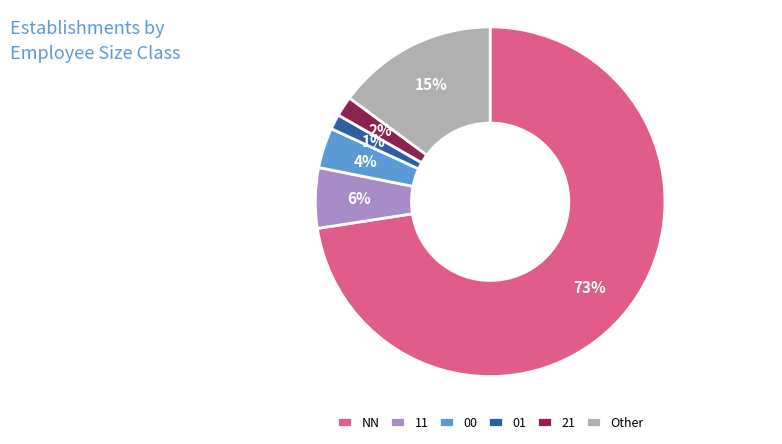

Does any single category account for the majority?

Yes